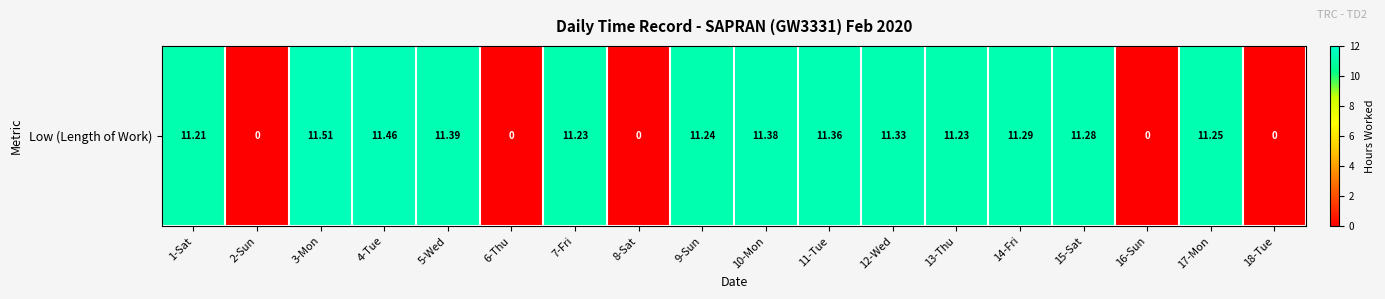

Reading left to right, extract all data points from this chart.

1-Sat=11.2	2-Sun=0.0	3-Mon=11.5	4-Tue=11.5	5-Wed=11.4	6-Thu=0.0	7-Fri=11.2	8-Sat=0.0	9-Sun=11.2	10-Mon=11.4	11-Tue=11.4	12-Wed=11.3	13-Thu=11.2	14-Fri=11.3	15-Sat=11.3	16-Sun=0.0	17-Mon=11.2	18-Tue=0.0